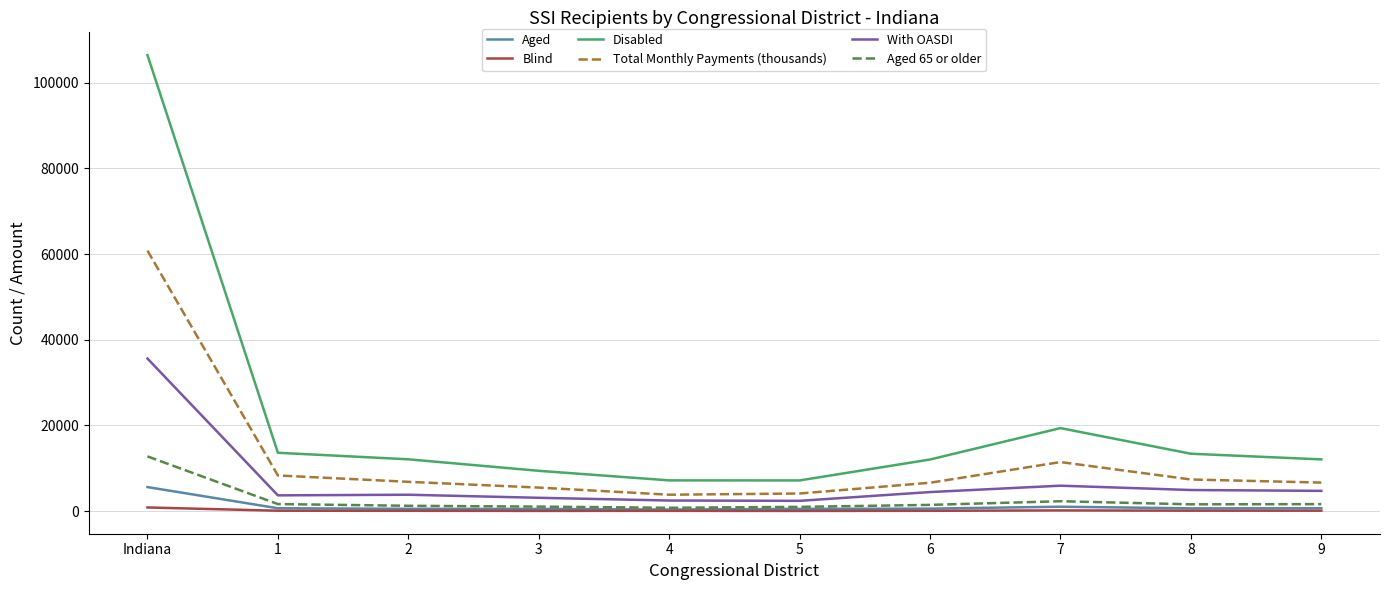

True or false: Aged 65 or older and Total Monthly Payments (thousands) cross at least once.

False